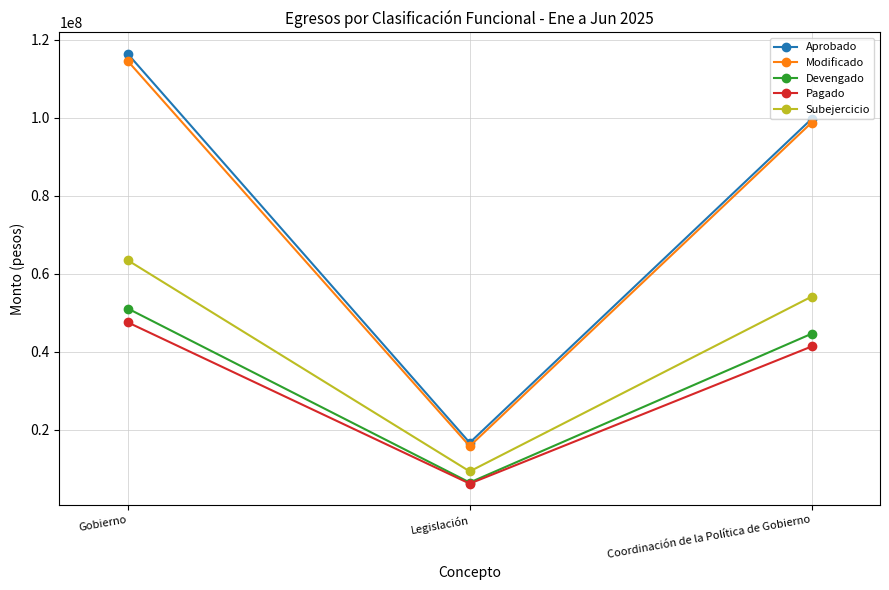

Which series changed the most between Legislación and Coordinación de la Política de Gobierno?

Aprobado